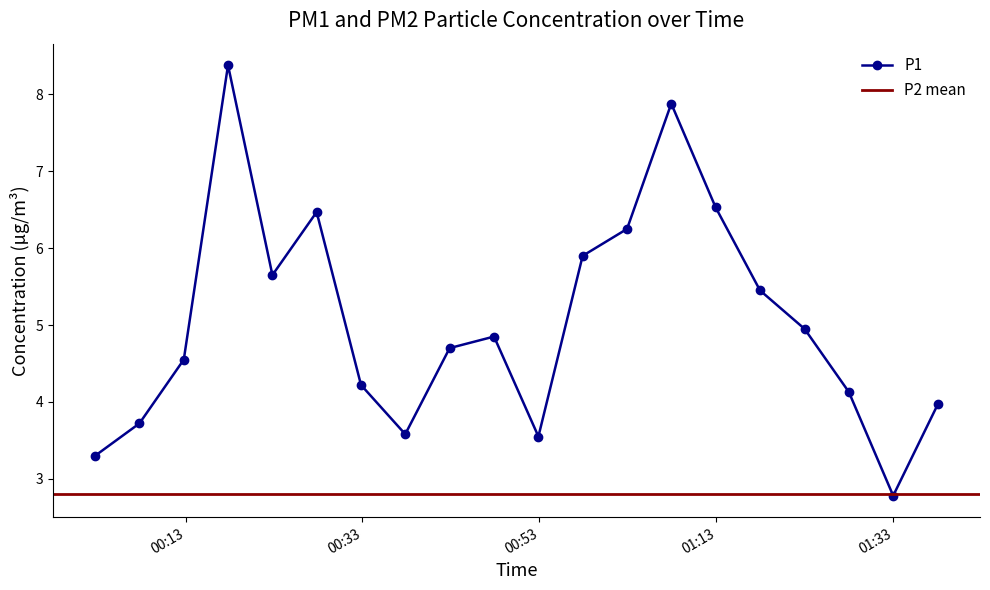

Does the chart have visible grid lines?

No